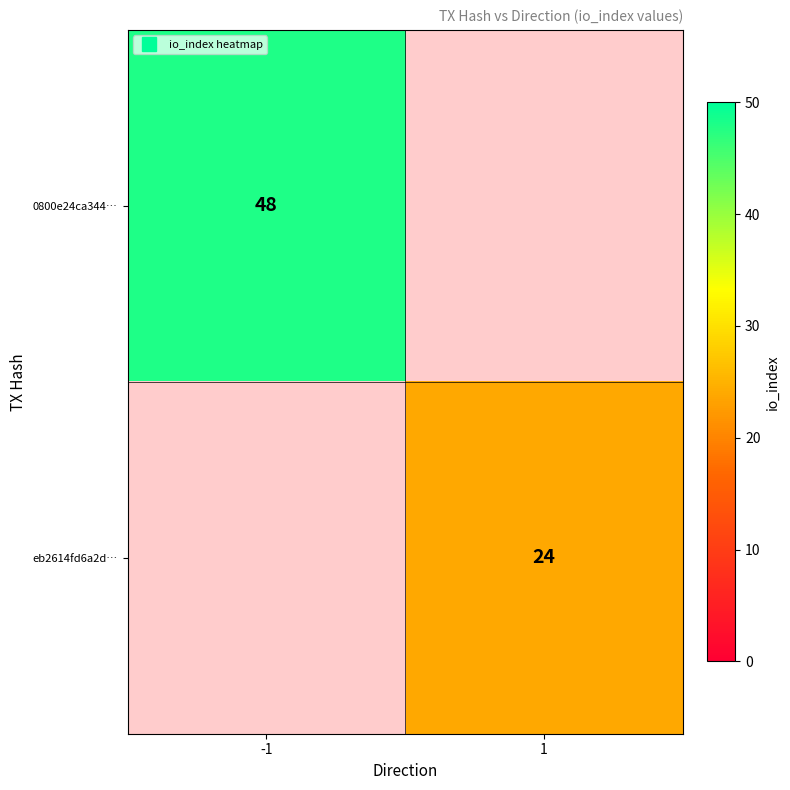

How many data points does each series have?

2